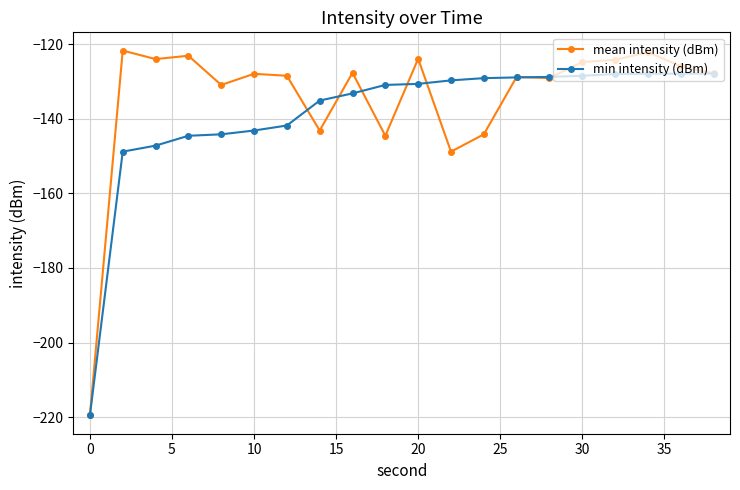

What is the value of the min intensity (dBm) point at the 14th from the left?

-128.9